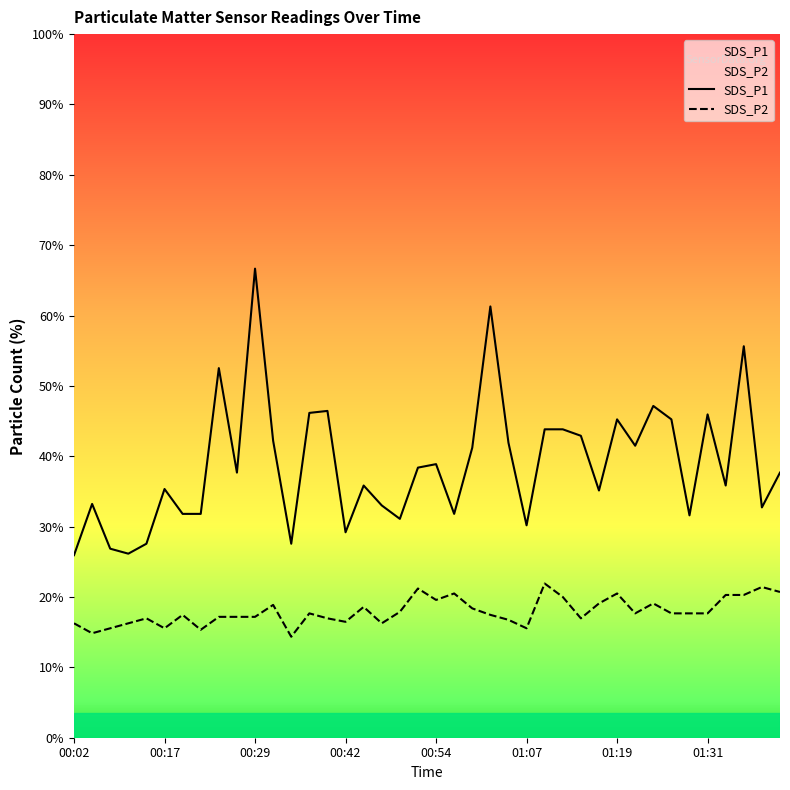

At which category does the chart reach its minimum across all series?

00:34